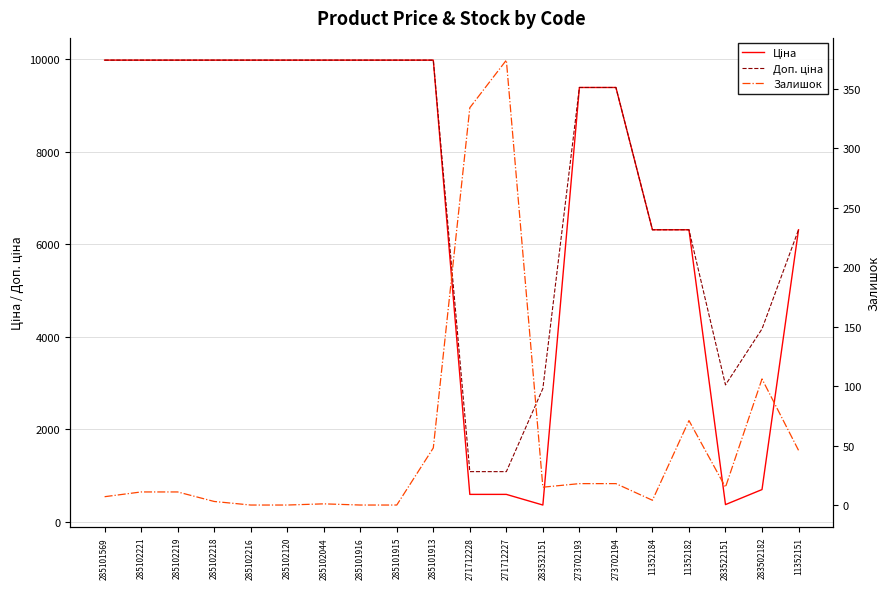

At 273702194, list the series in order from largest to smallest.

Ціна, Доп. ціна, Залишок